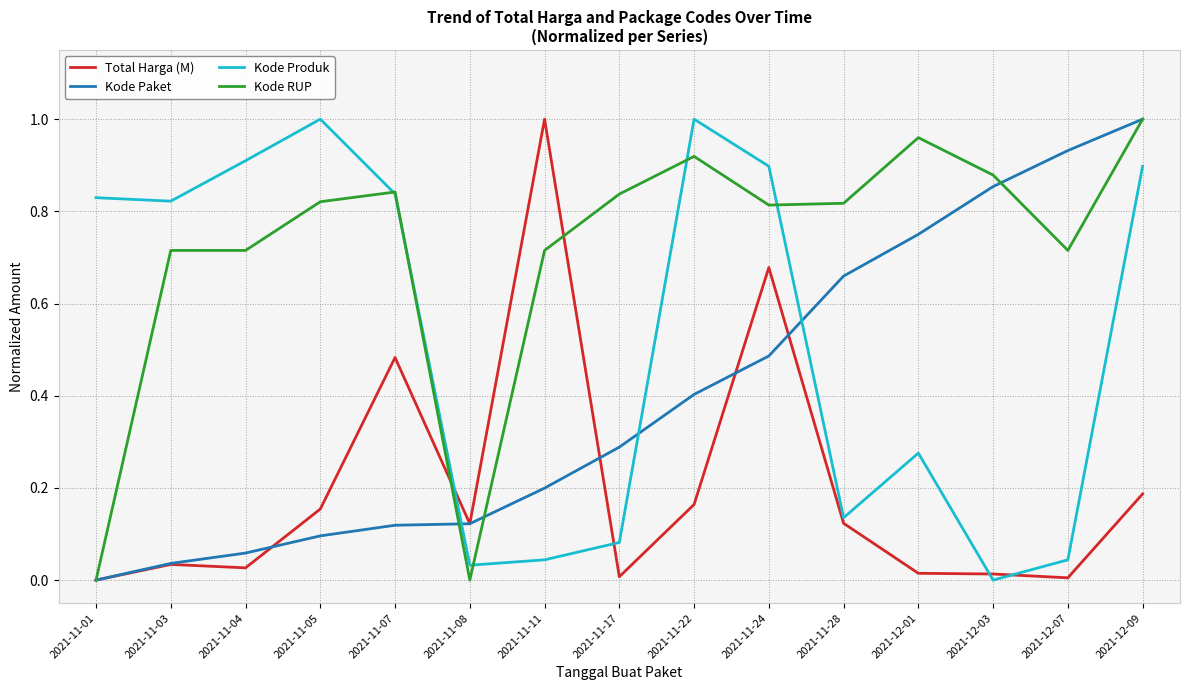

List the series in order of their overall mean, lowest first.

Total Harga (M), Kode Paket, Kode Produk, Kode RUP